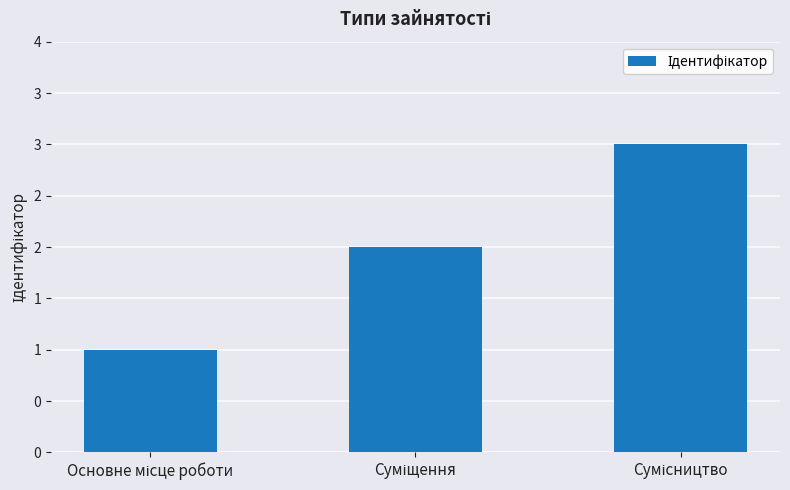

Which label corresponds to the largest value in the chart?

Сумісництво